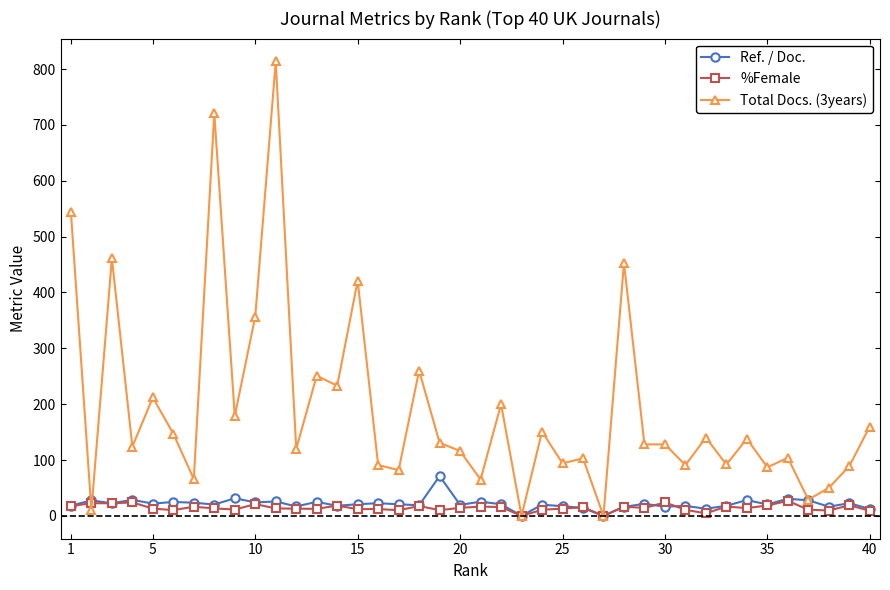

How many data points does each series have?

40